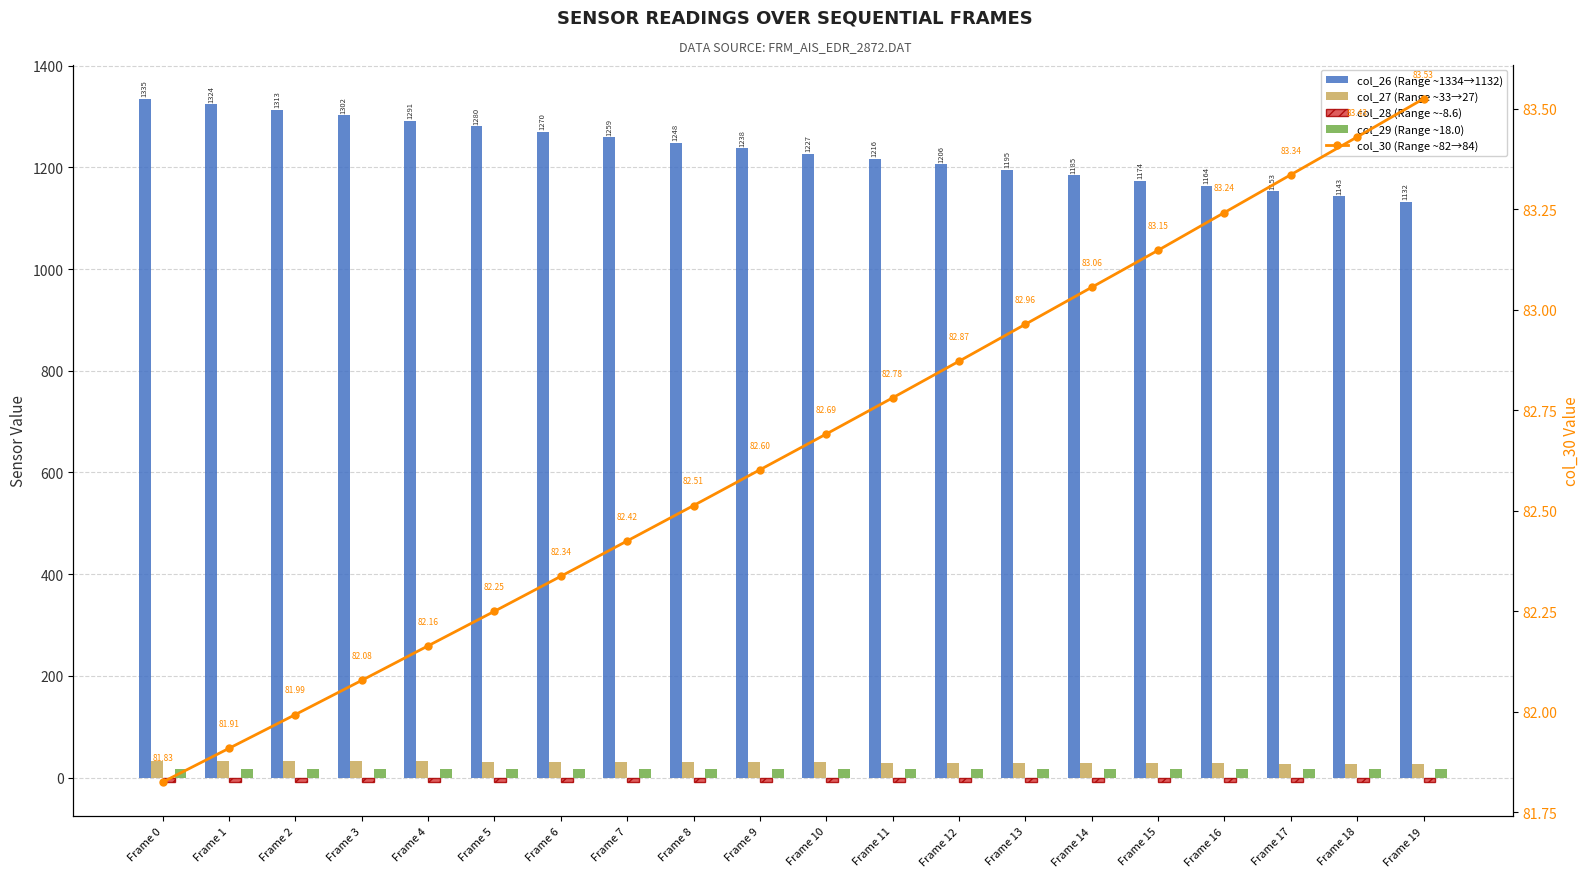

Which series has the widest spread of values?

col_26 (Range ~1334→1132)